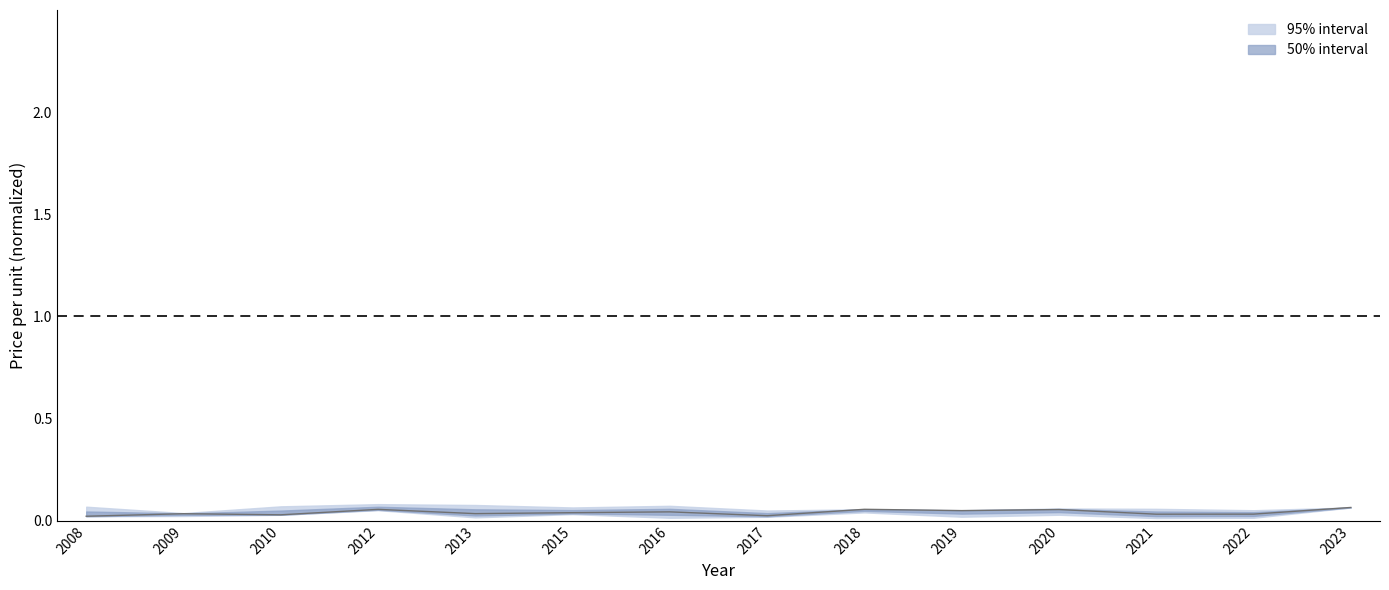

How many values are between 0 and 1?

14